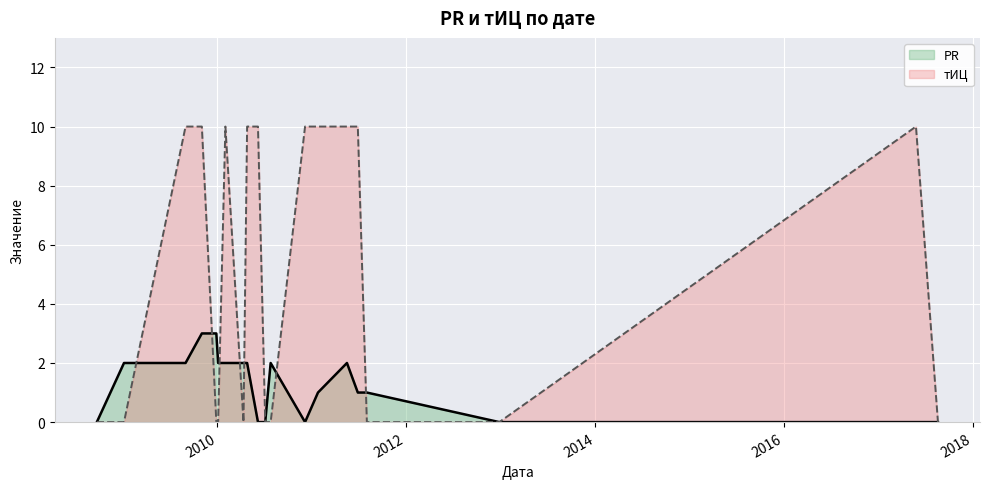

Between 2010-01-04 and 2017-08-18, which is larger?

2010-01-04